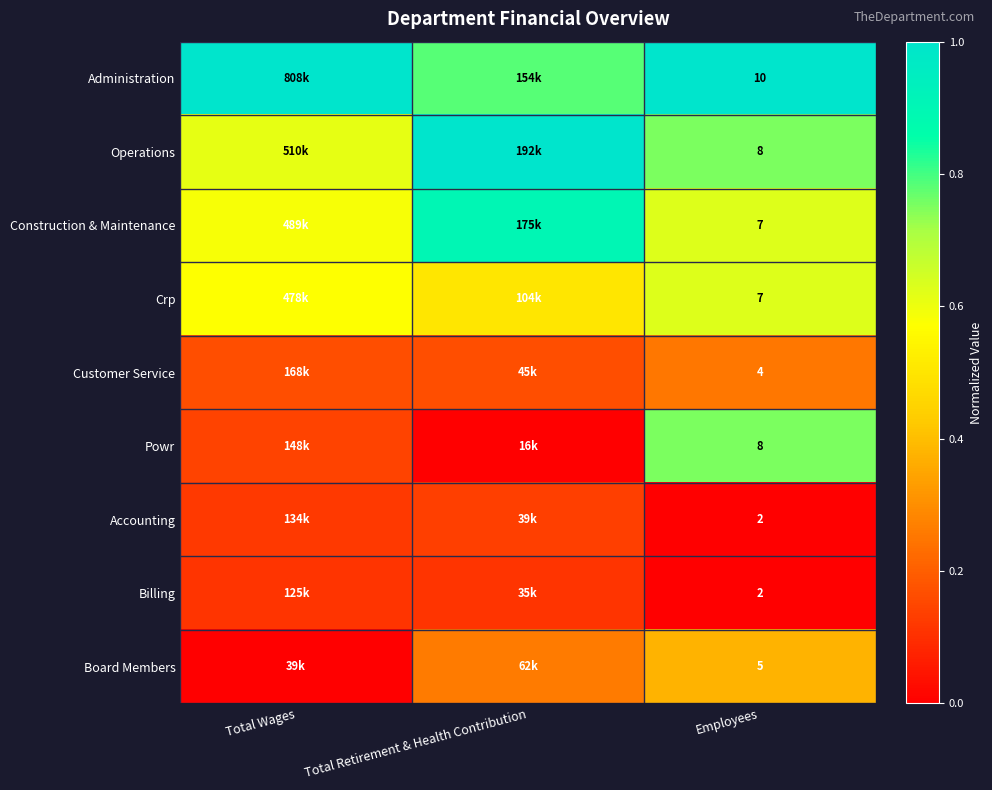

Which series has the largest total across all categories?

Administration